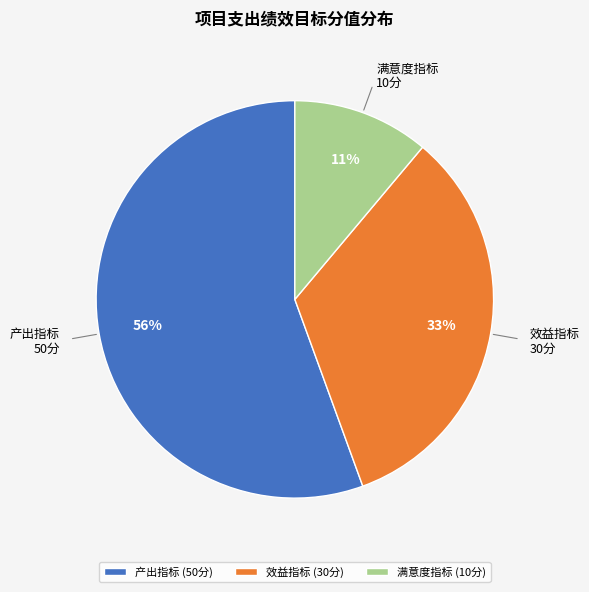

What is the ratio of the value at 产出指标 (50分) to the value at 效益指标 (30分)?

1.7